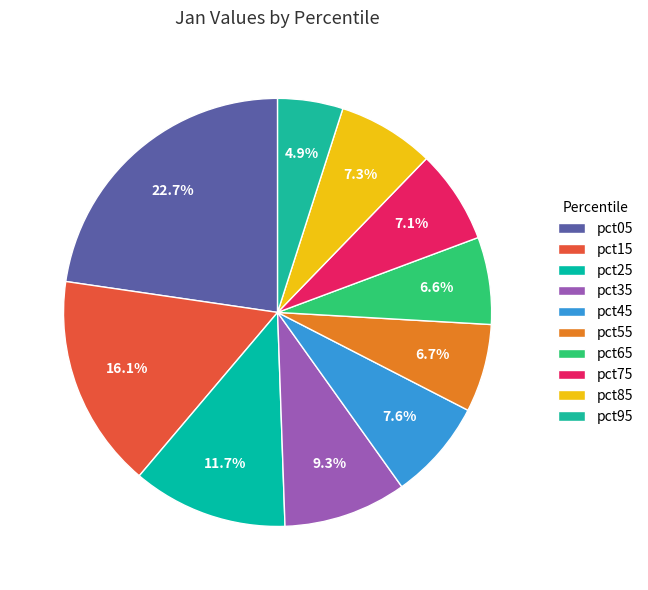

How many segments does this pie chart have?

10